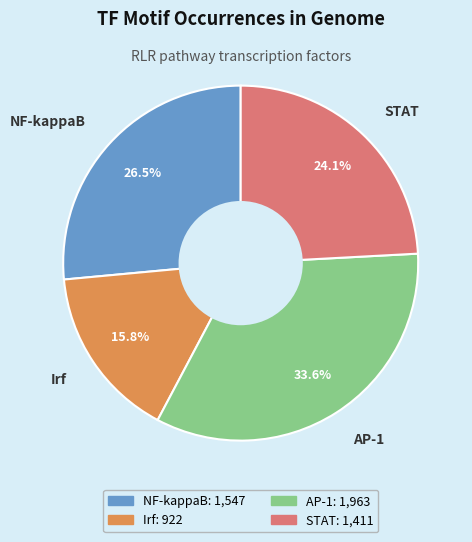

Which category has the biggest portion of the pie?

AP-1